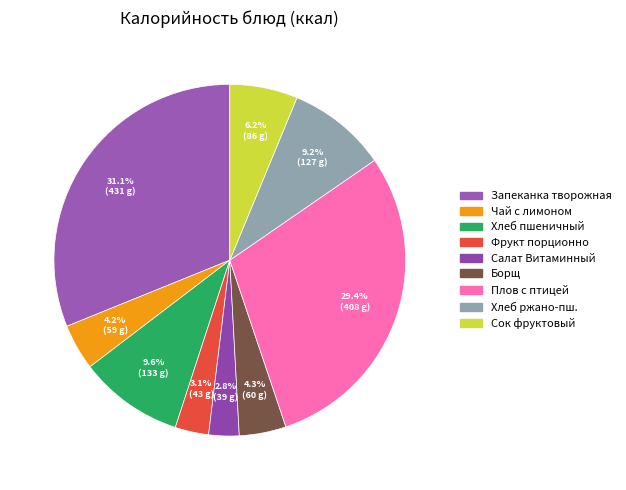

To the nearest percent, what is the difference between the largest and smallest slice percentages?

28%